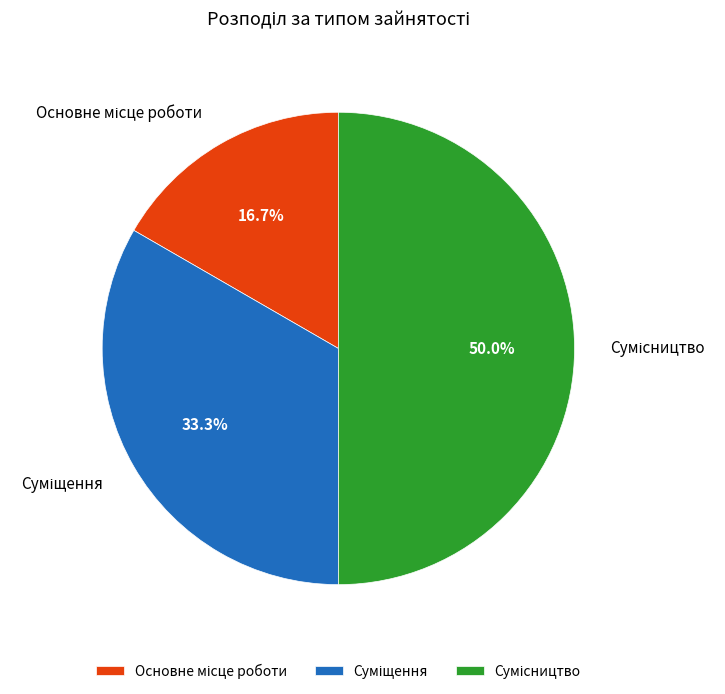

Is there any slice that represents more than half of the pie?

No